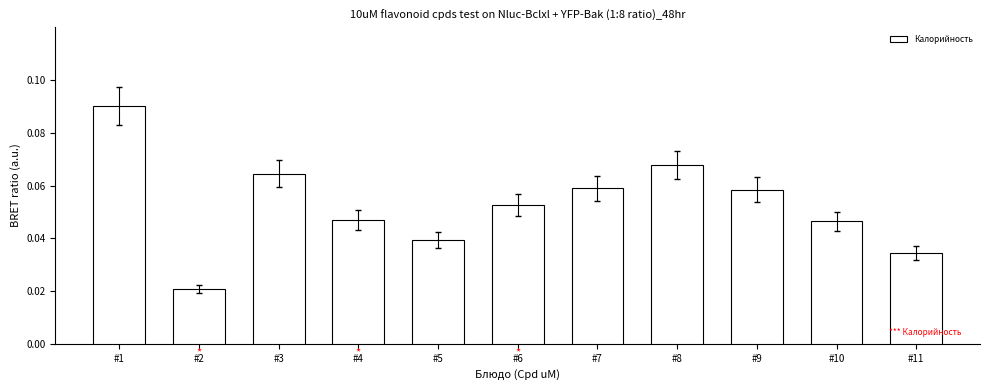

Which category has the lowest value across all series?

#2